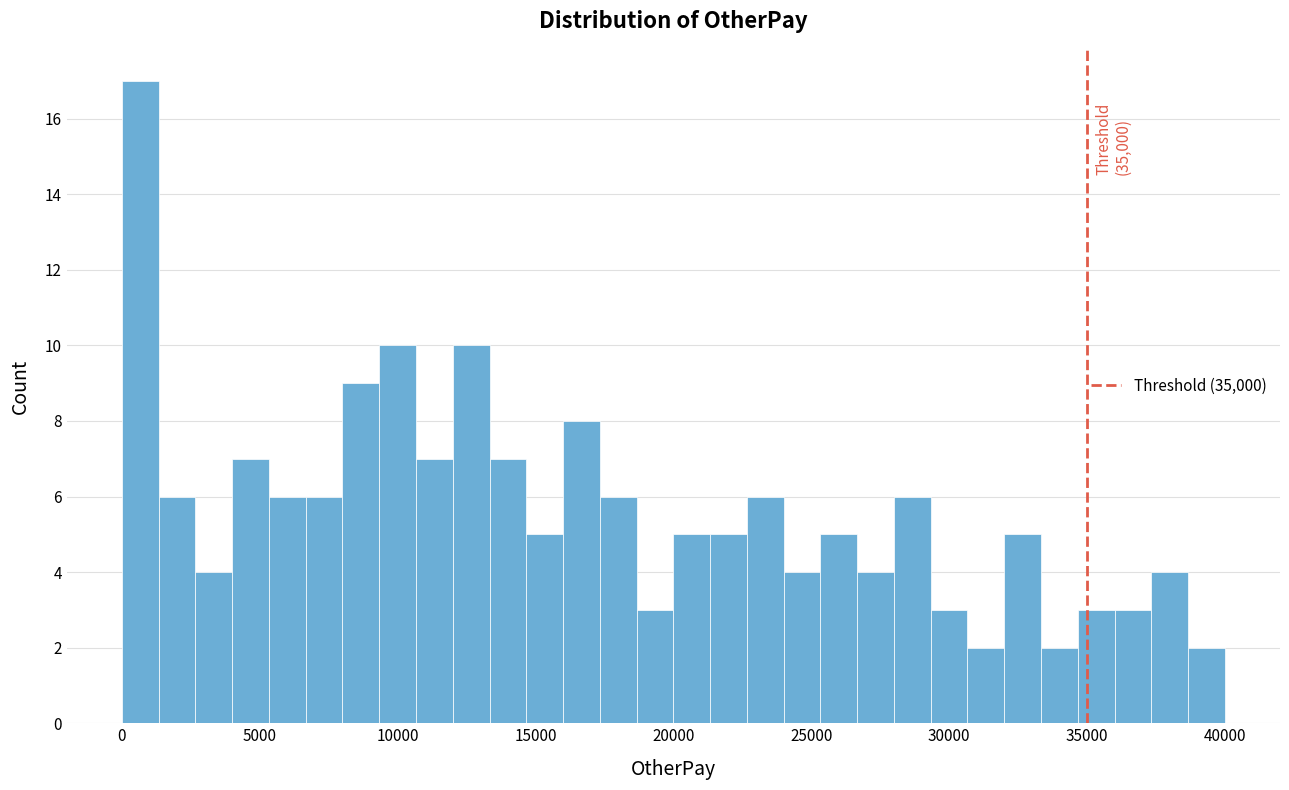

Read against the x-axis, roughly where is the centre of the tallest bar?

500